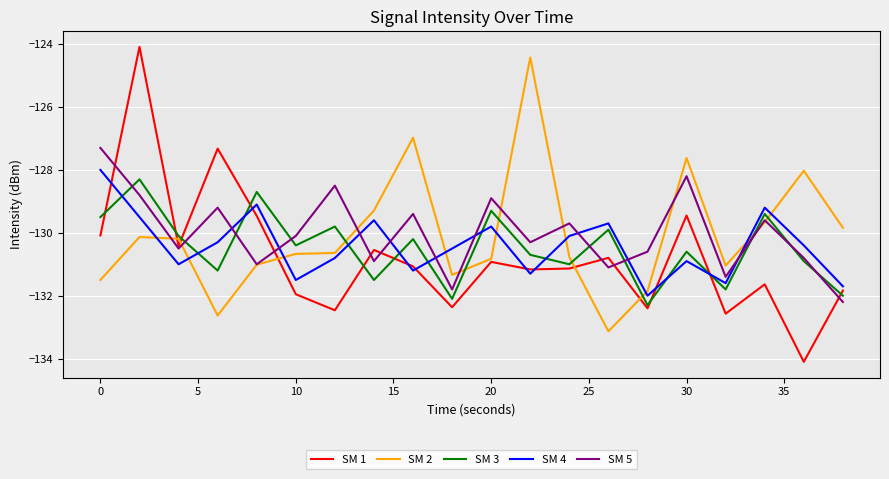

In SM 1, how many points are lower than both neighbors (excluding endpoints)?

7